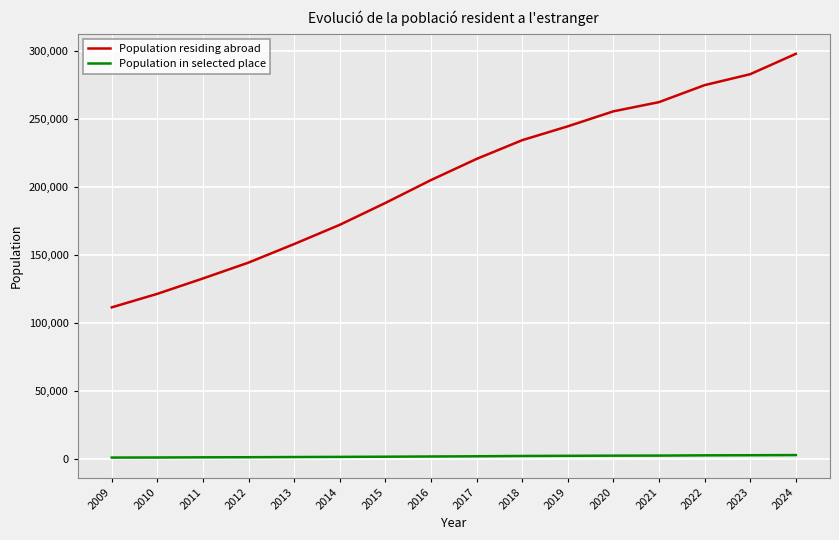

What is the lowest value of the Population in selected place series?

1316